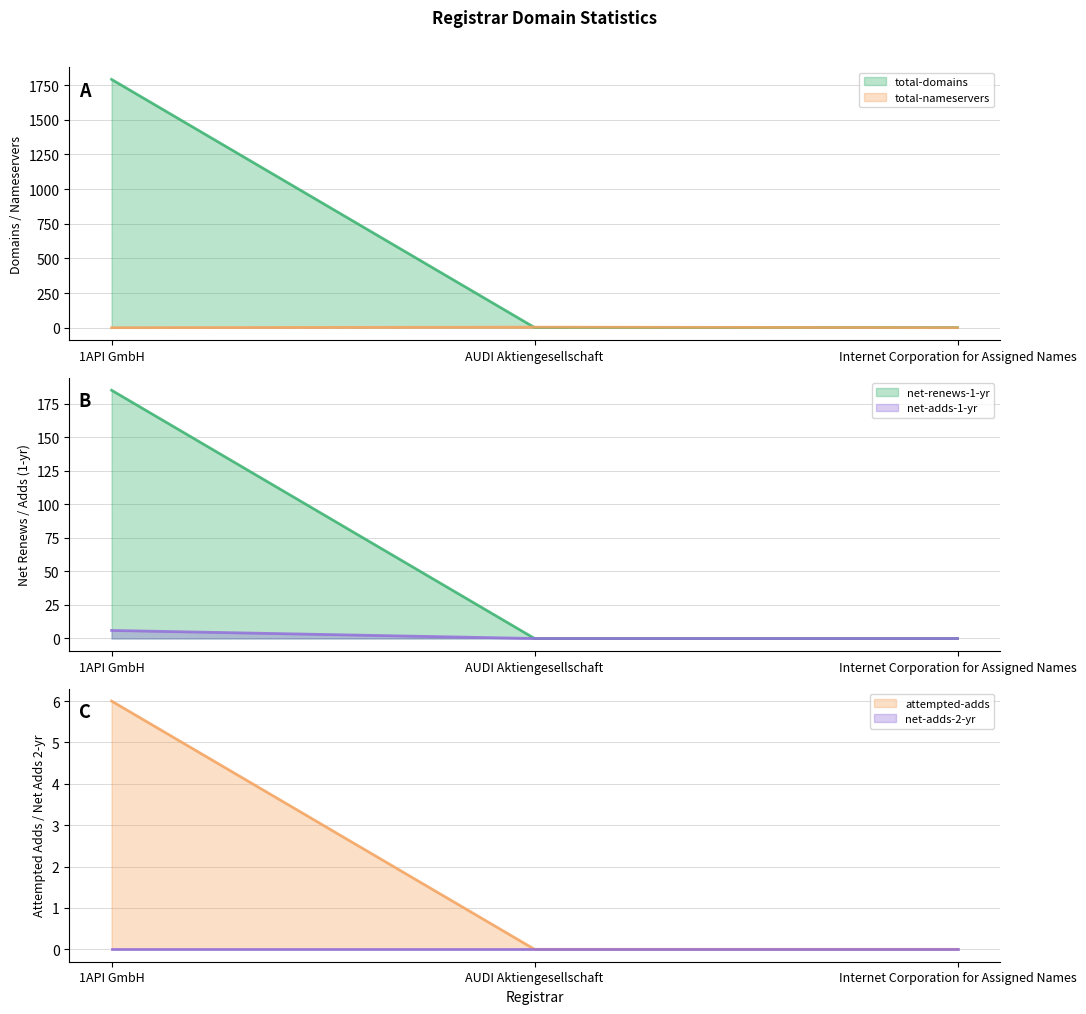

What is the label of the 3rd point from the right?

1API GmbH